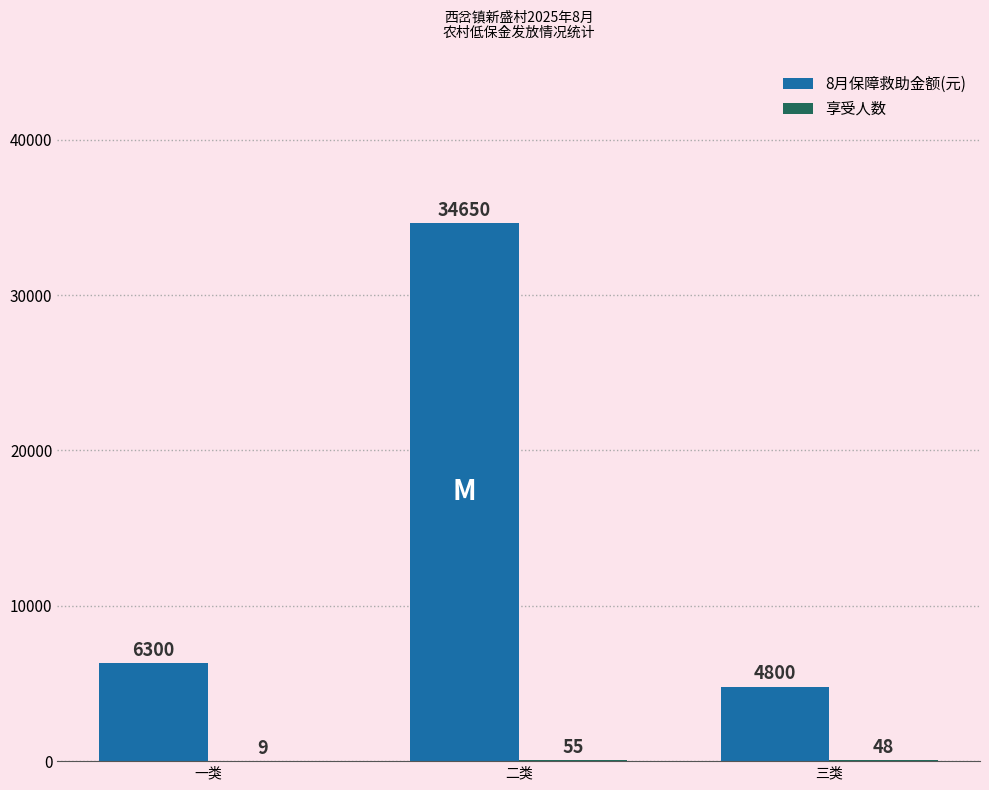

What is the greatest value displayed?

34650